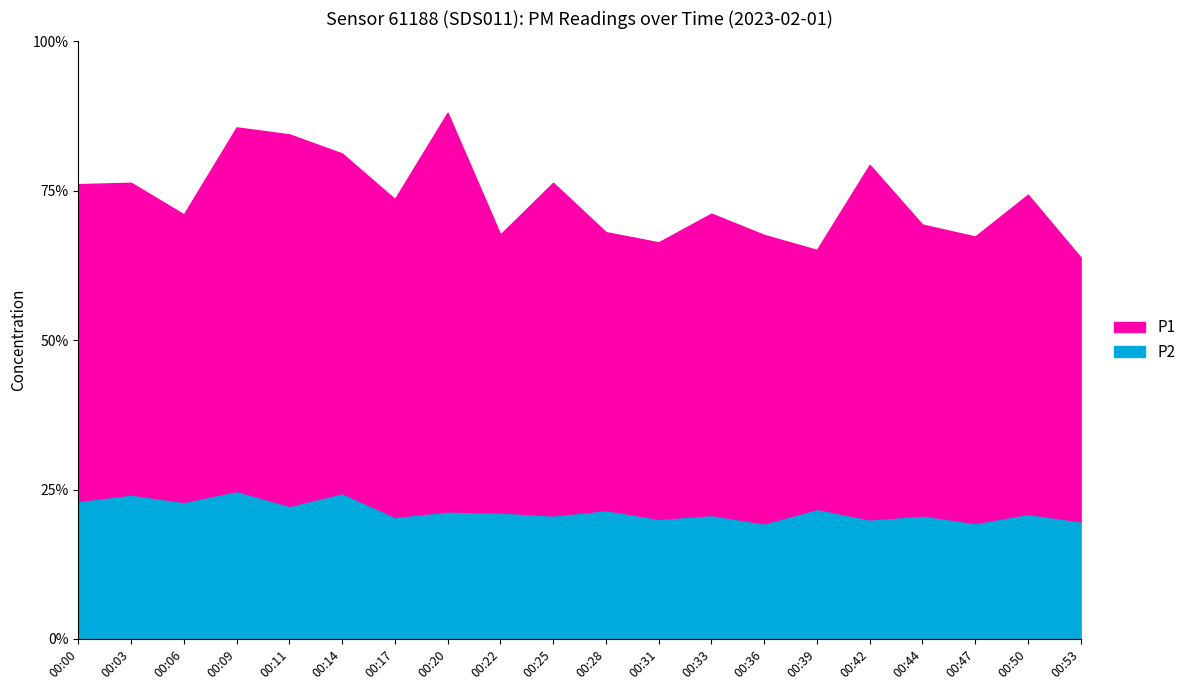

List the series in order of their overall mean, highest first.

P1, P2